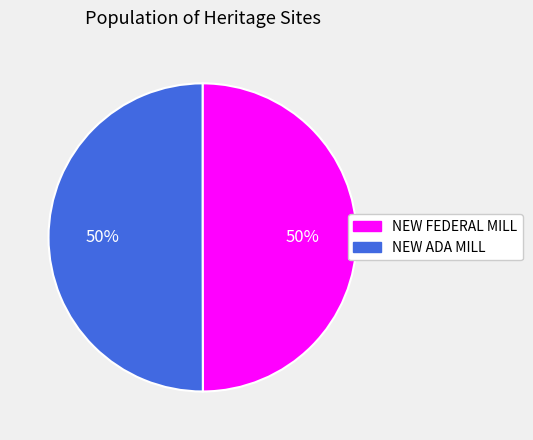

To the nearest percent, what percentage of the pie is NEW ADA MILL?

50%